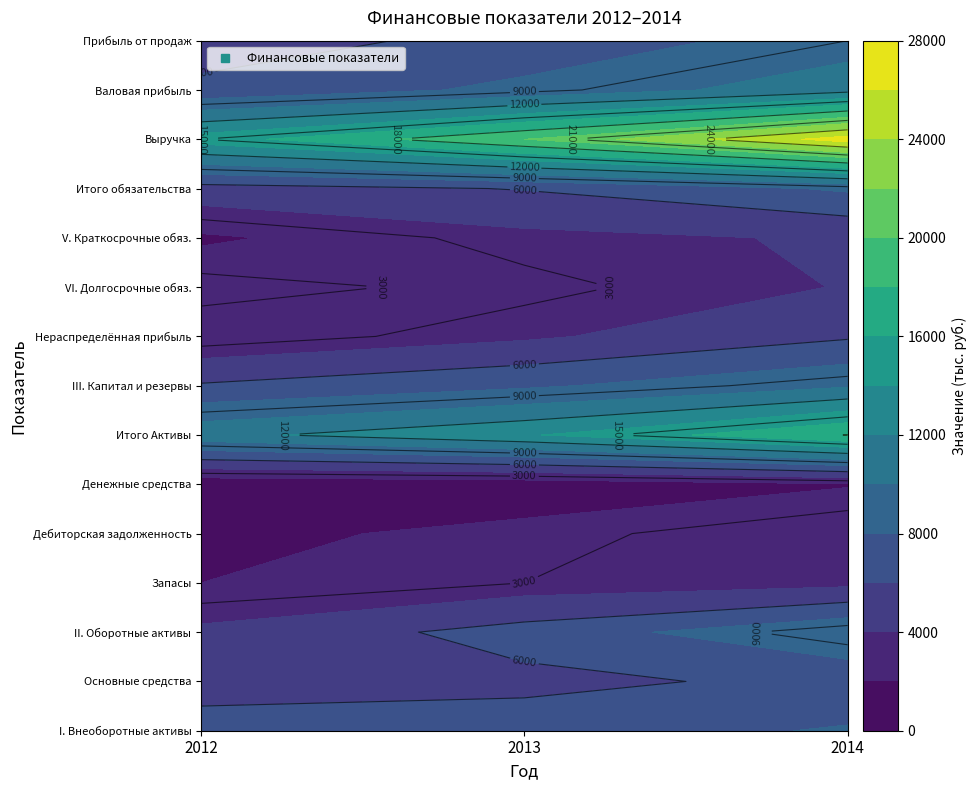

True or false: III. Капитал и резервы has a value of 12796 at 2013.

False